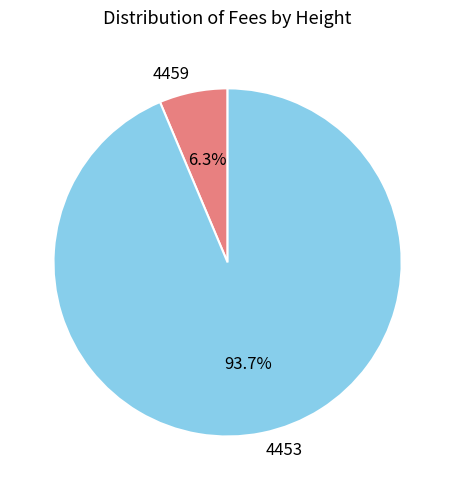

Does any single category account for the majority?

Yes